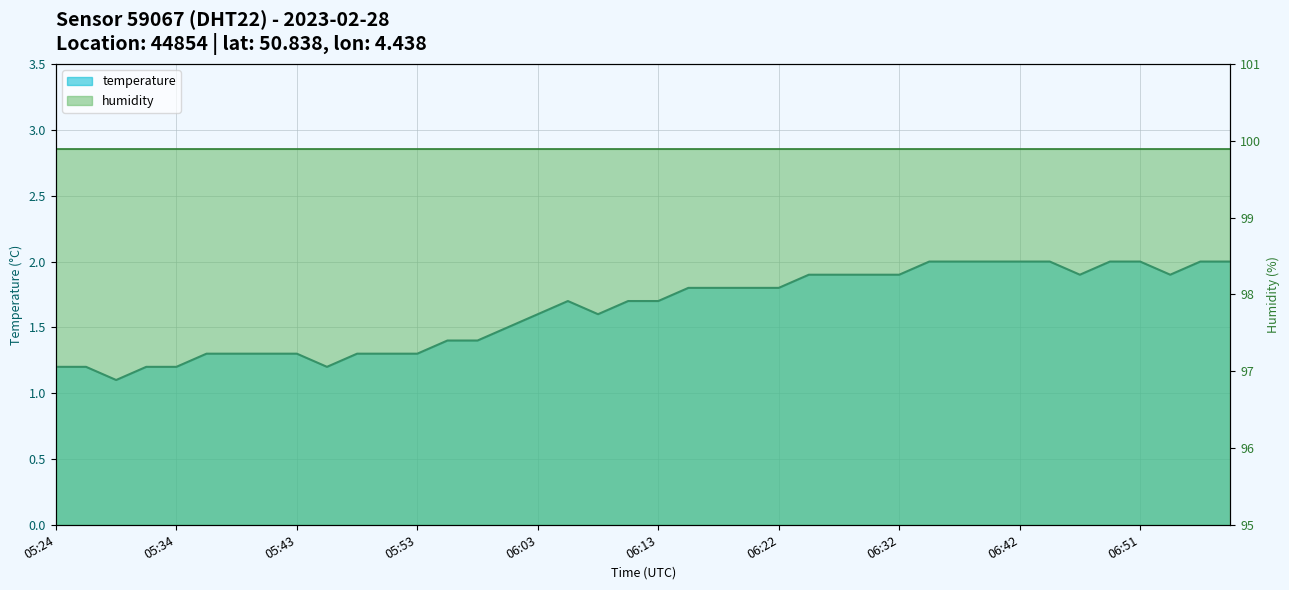

Reading left to right, what are all the values shown in this chart?

1.2	1.2	1.1	1.2	1.2	1.3	1.3	1.3	1.3	1.2	1.3	1.3	1.3	1.4	1.4	1.5	1.6	1.7	1.6	1.7	1.7	1.8	1.8	1.8	1.8	1.9	1.9	1.9	1.9	2.0	2.0	2.0	2.0	2.0	1.9	2.0	2.0	1.9	2.0	2.0